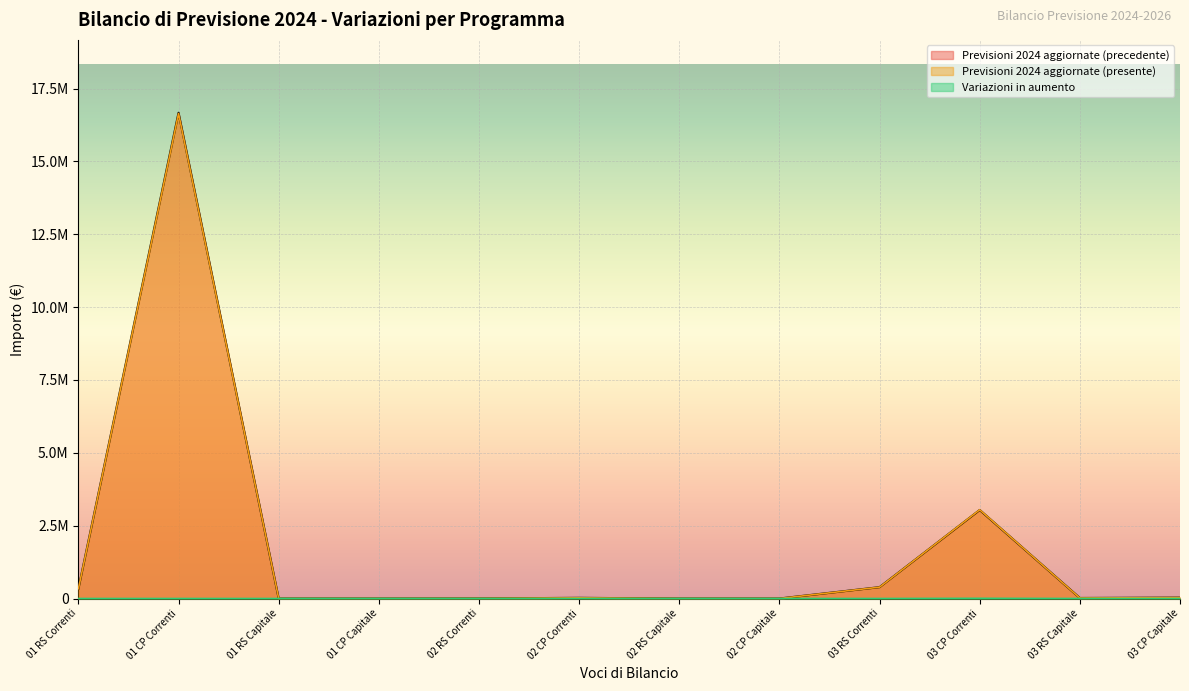

In Previsioni 2024 aggiornate (presente), how many points are higher than both neighbors (excluding endpoints)?

3